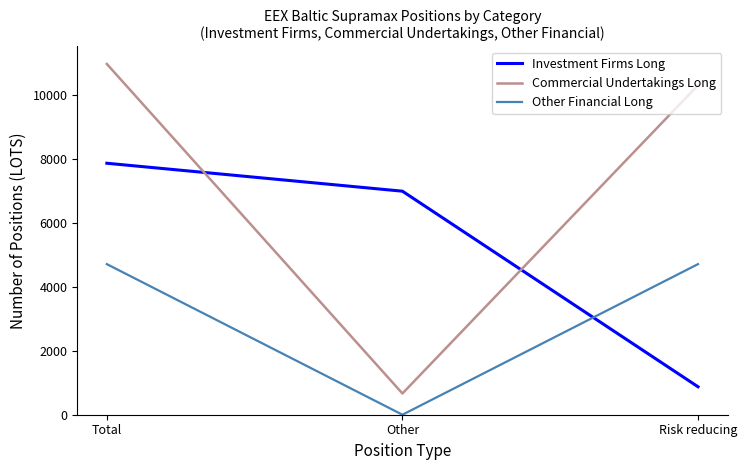

What is the spread (max minus min) of values at Risk reducing?

9441